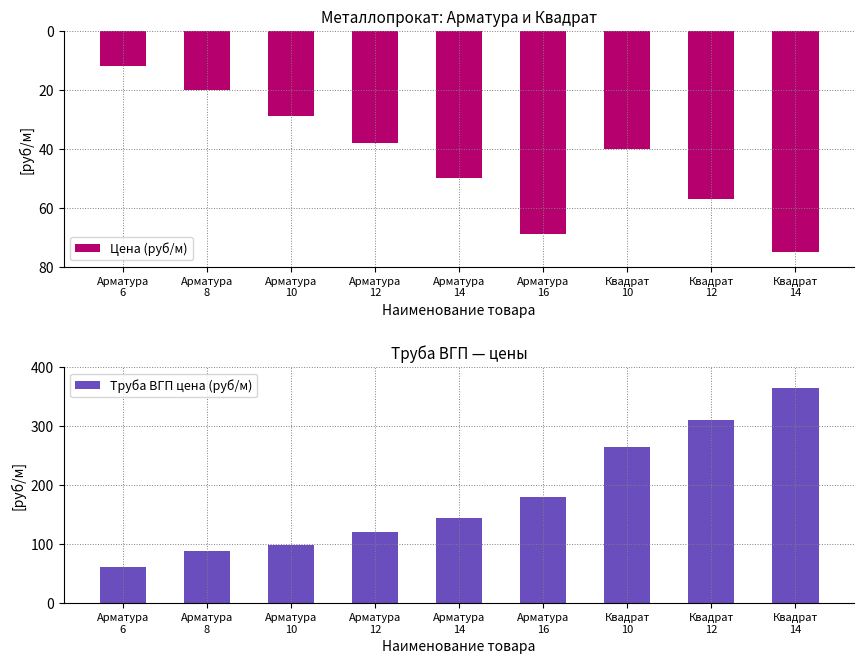

Count the number of data series in this chart.

2